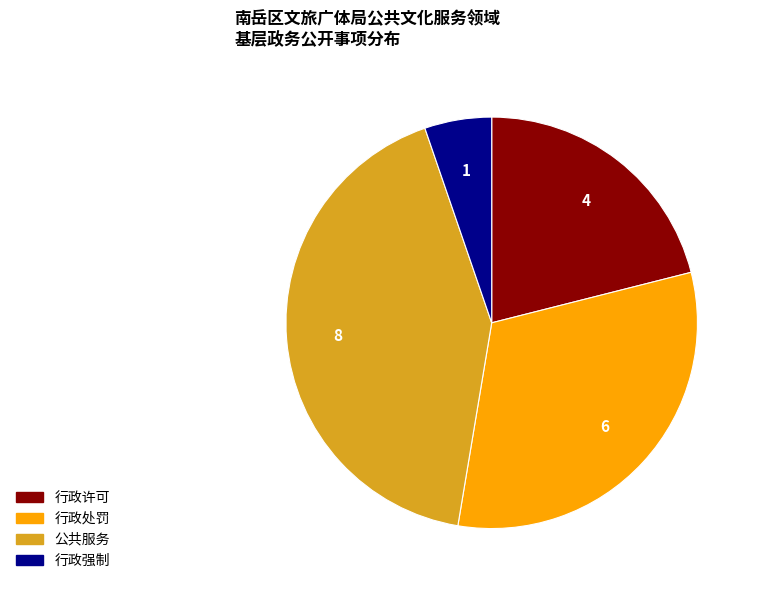

Rank the categories by value from lowest to highest.

行政强制, 行政许可, 行政处罚, 公共服务